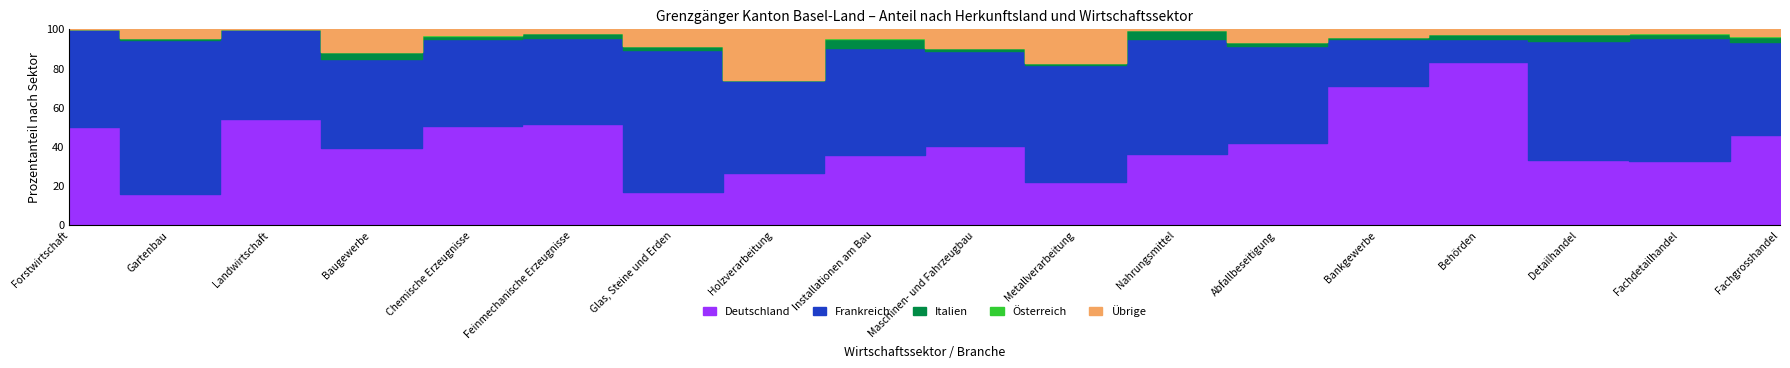

How many values in the Österreich series exceed 1?

6